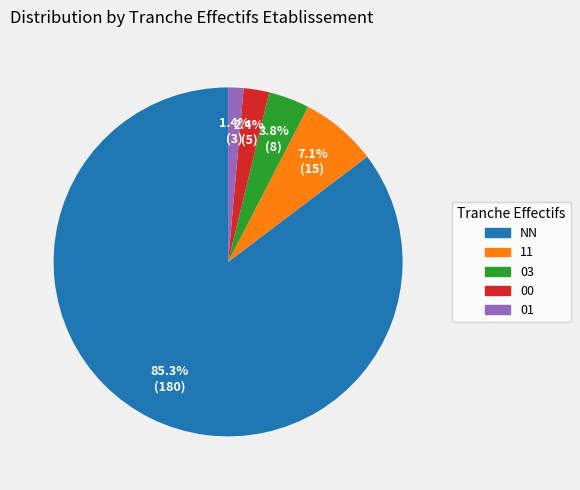

Which has a higher value, 11 or 01?

11